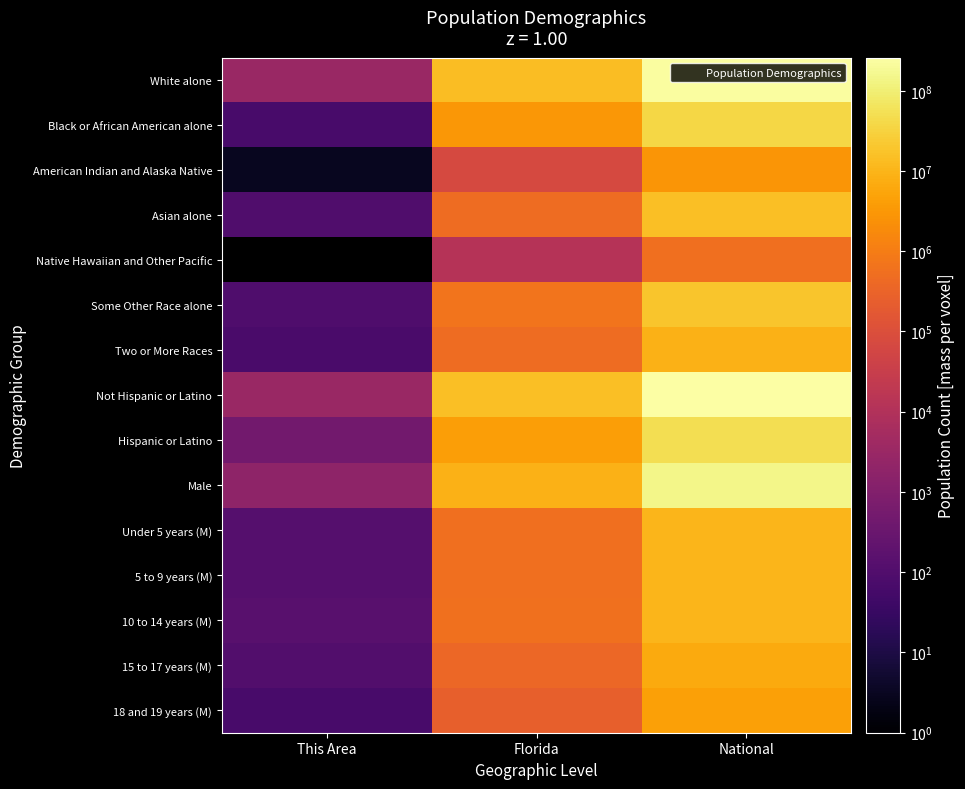

Which series changed the most between This Area and National?

Not Hispanic or Latino